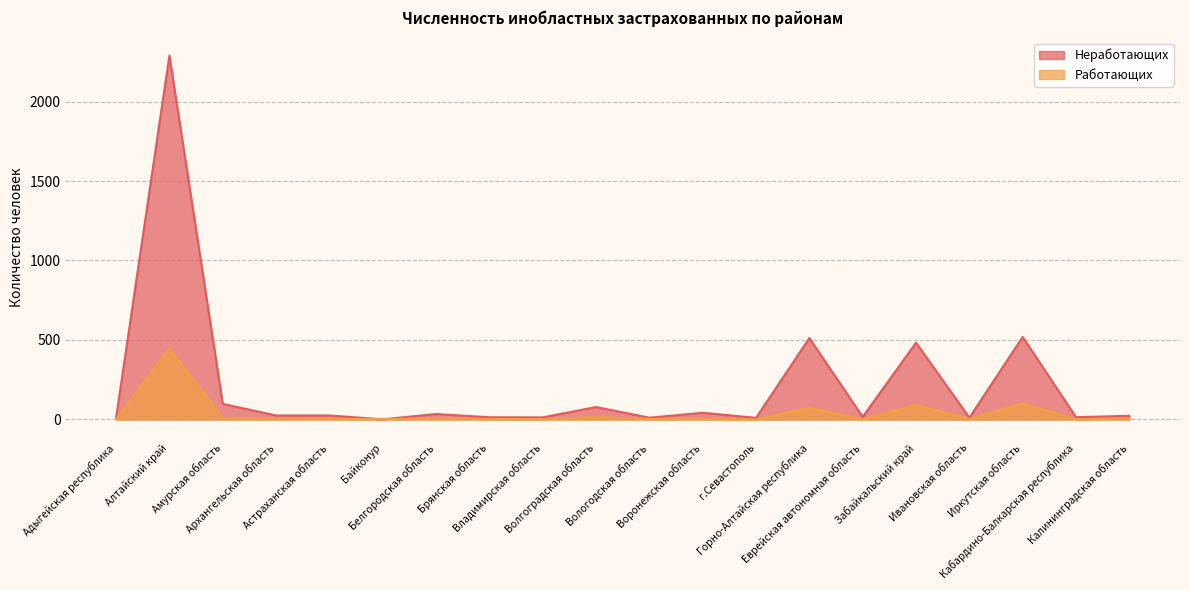

What is the label of the 4th point from the right?

Ивановская область